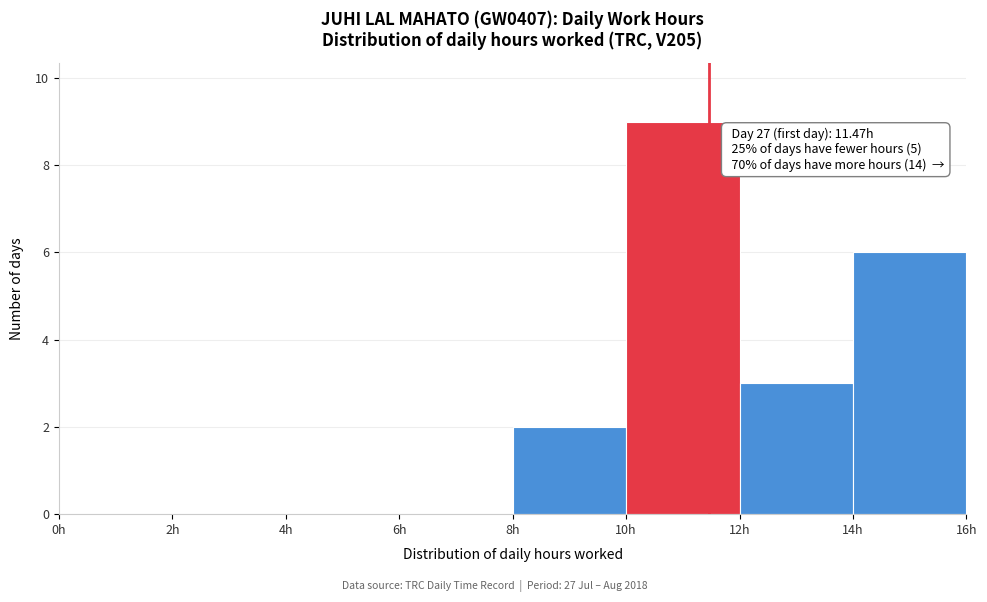

Which range on the x-axis has the tallest bar?

10 to 12